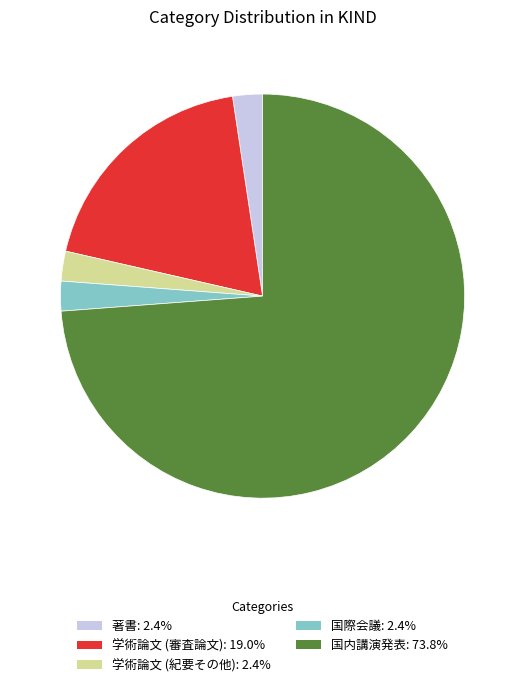

Which has a higher value, 学術論文 (審査論文) or 著書?

学術論文 (審査論文)